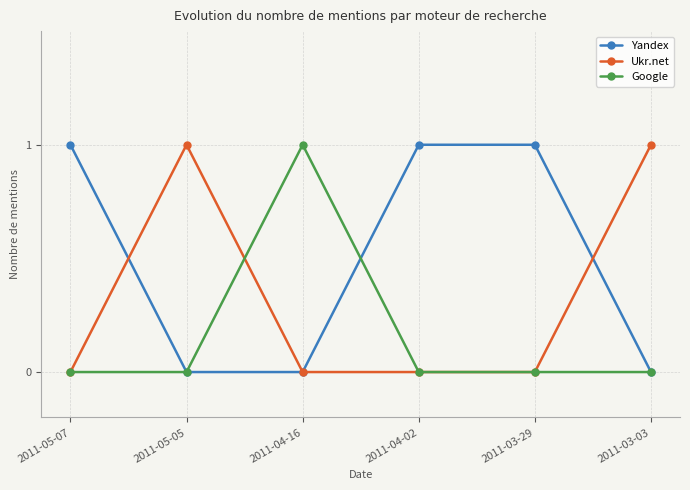

What are all the series names shown in the legend?

Yandex, Ukr.net, Google